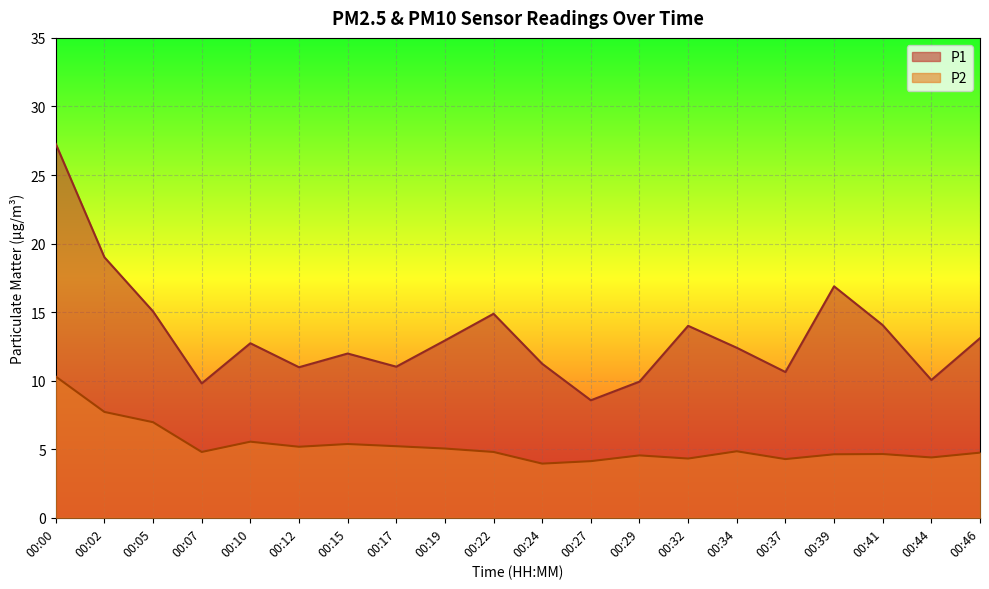

True or false: P1 has a value of 27.3 at 00:00.

True